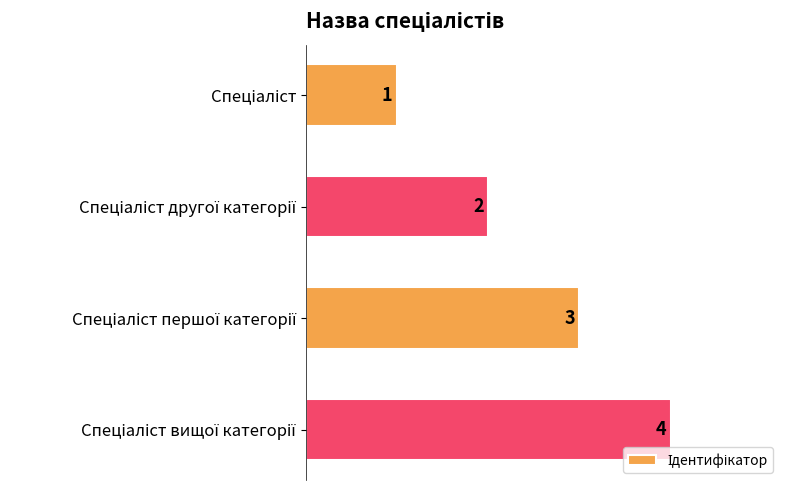

What is the sum of all values?

10